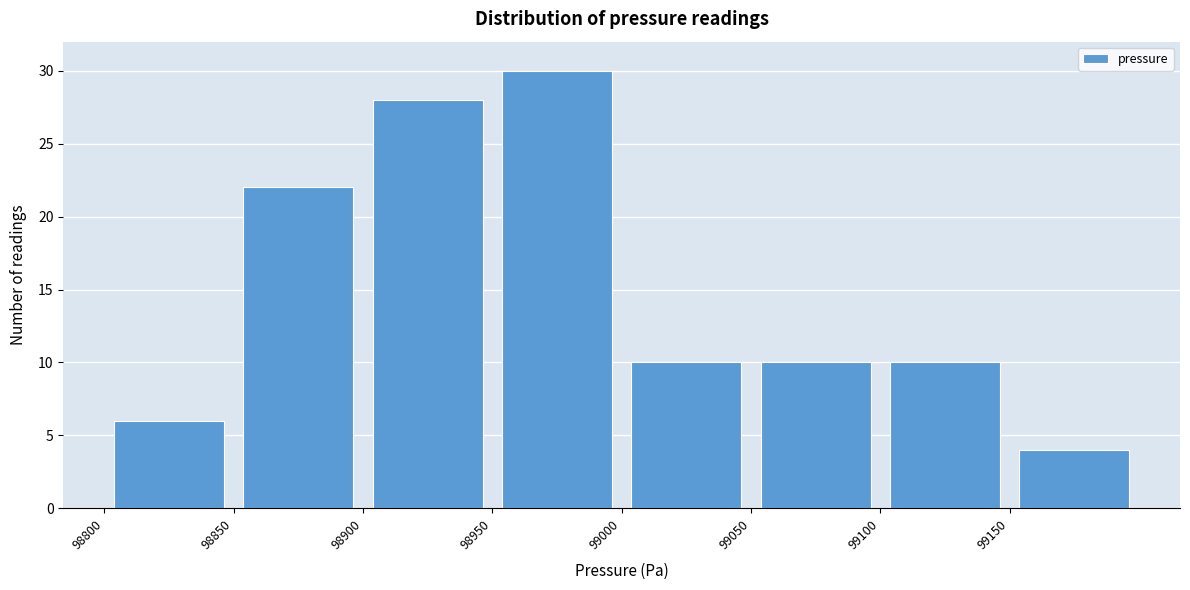

Over which range of the x-axis is the bar tallest?

98950 to 99000